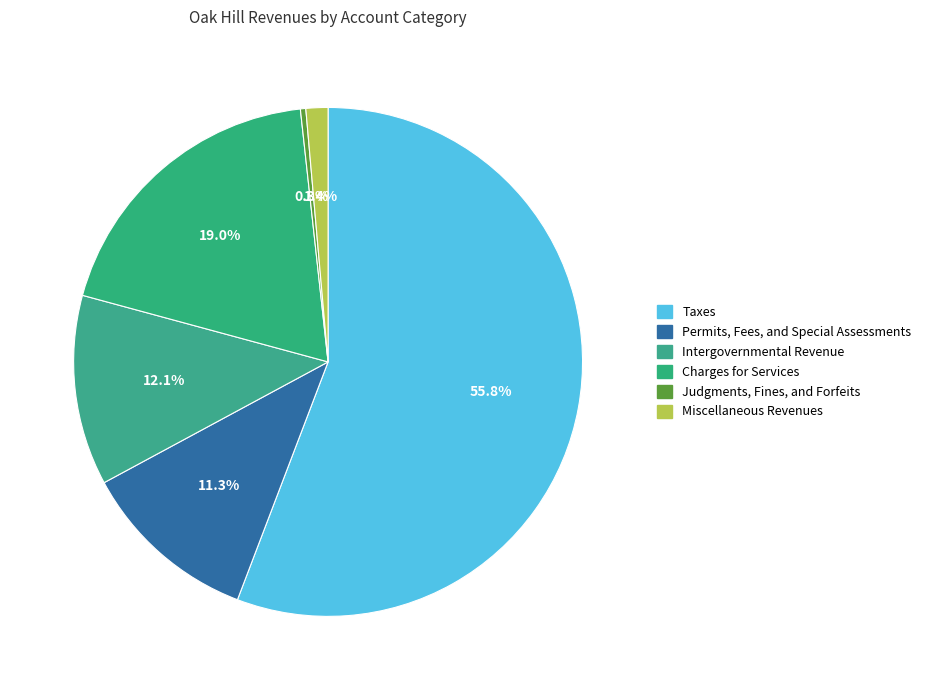

What portion of the pie excludes Taxes?

44.2%